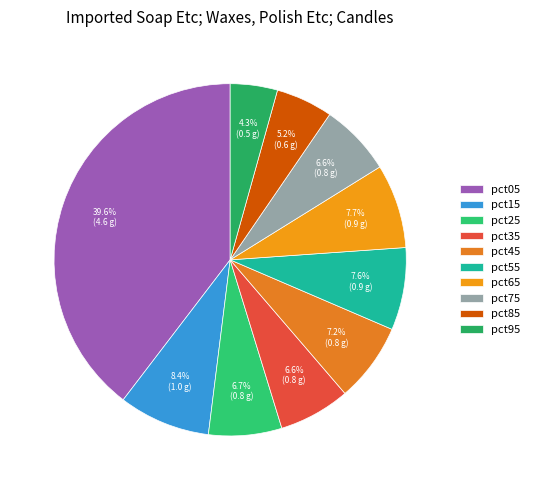

Does pct25 represent more than half of the total?

No